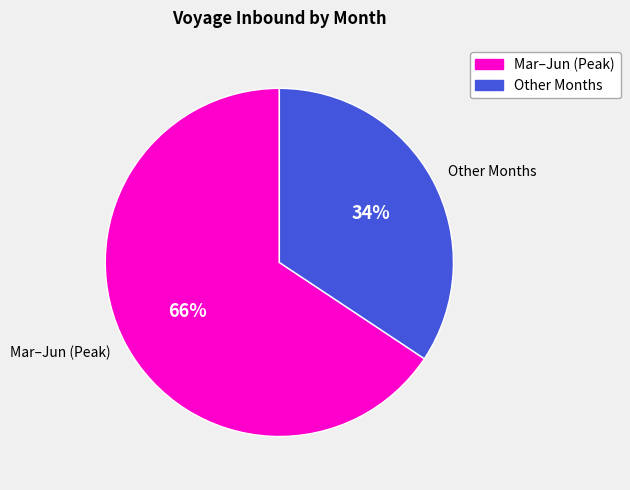

Do Other Months and Mar–Jun (Peak) together represent more than half of the pie?

Yes